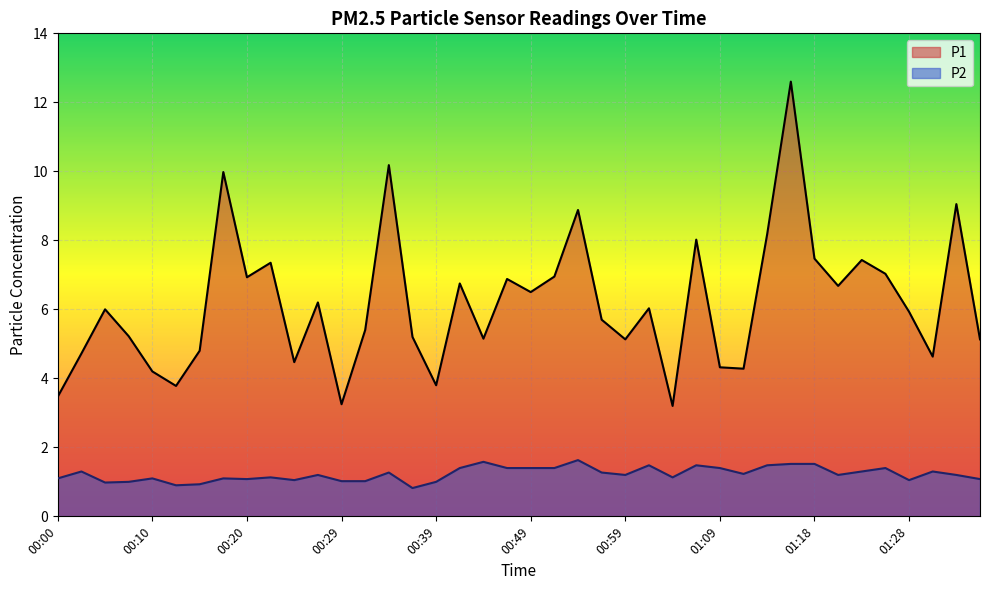

Reading right to left, what are all the values shown in this chart?

P1: 5.1	9.1	4.6	5.9	7.0	7.4	6.7	7.5	12.6	8.2	4.3	4.3	8.0	3.2	6.0	5.1	5.7	8.9	7.0	6.5	6.9	5.2	6.8	3.8	5.2	10.2	5.4	3.2	6.2	4.5	7.3	6.9	10.0	4.8	3.8	4.2	5.2	6.0	4.7	3.5
P2: 1.1	1.2	1.3	1.1	1.4	1.3	1.2	1.5	1.5	1.5	1.2	1.4	1.5	1.1	1.5	1.2	1.3	1.6	1.4	1.4	1.4	1.6	1.4	1.0	0.8	1.3	1.0	1.0	1.2	1.1	1.1	1.1	1.1	0.9	0.9	1.1	1.0	1.0	1.3	1.1